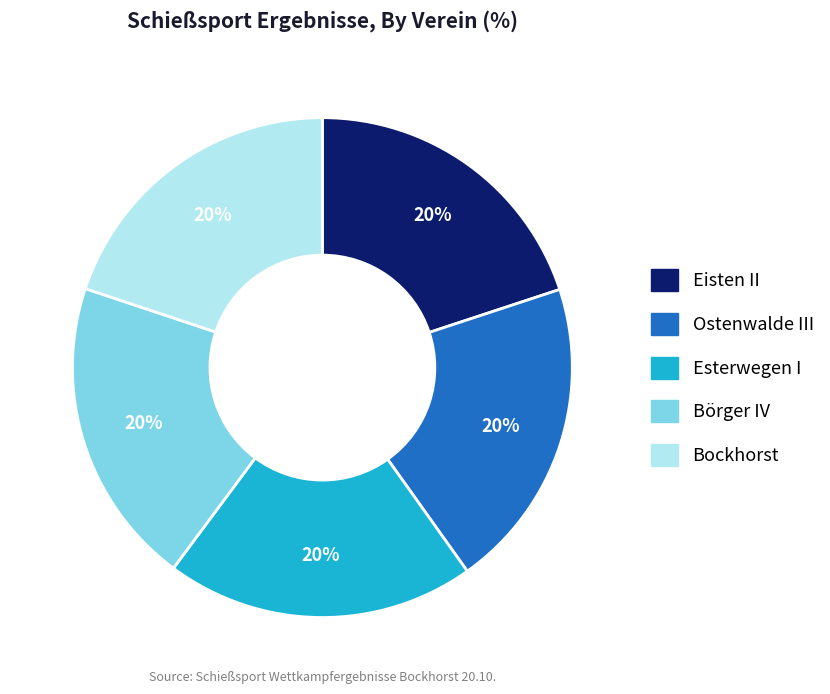

Combined, do Börger IV and Esterwegen I account for over 50%?

No